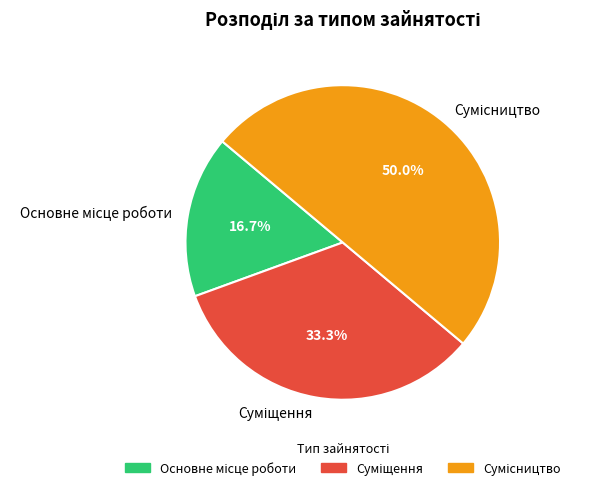

How many segments does this pie chart have?

3